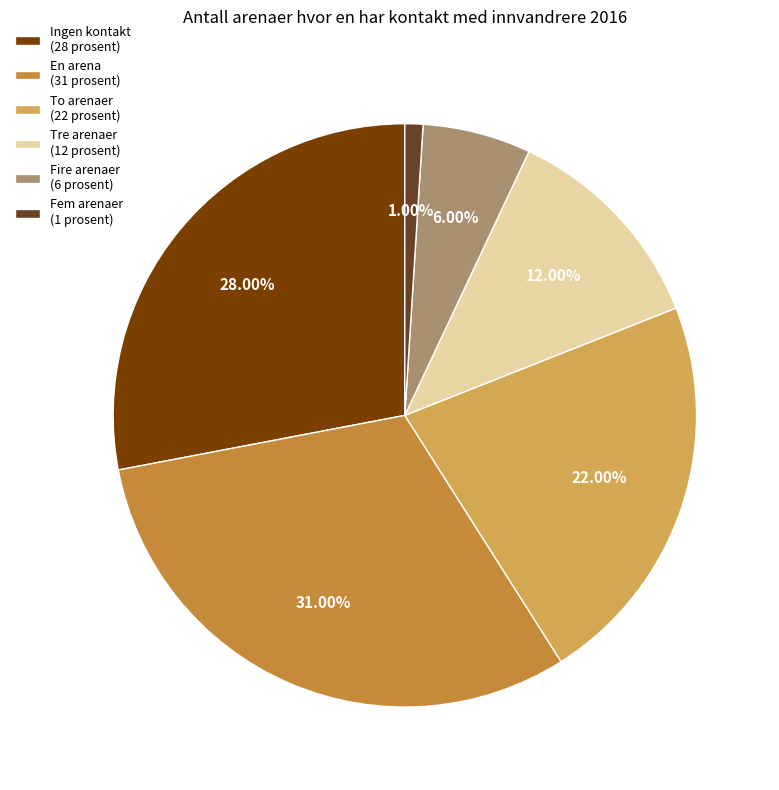

Is it true that To arenaer is 29% of the pie?

False